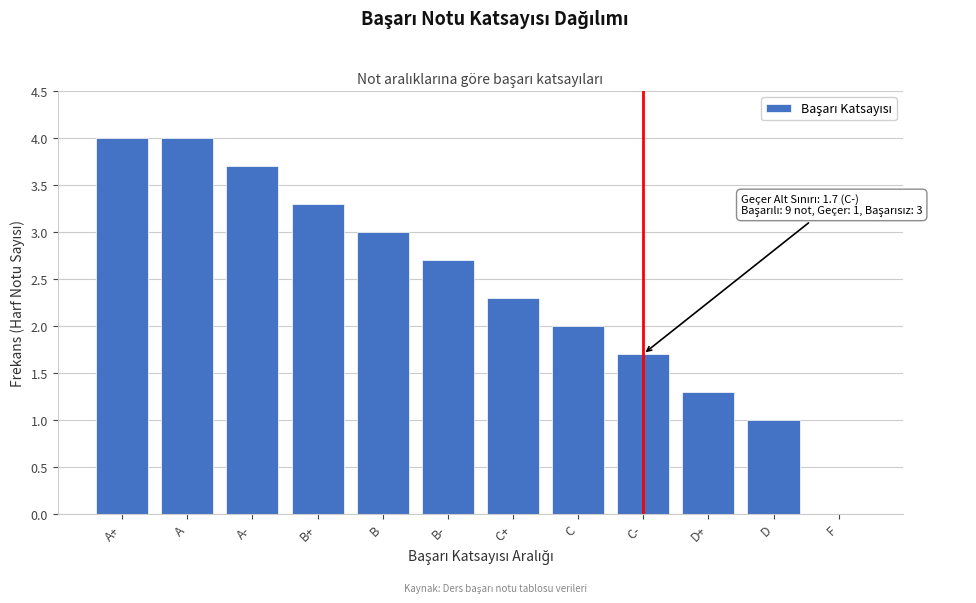

Reading right to left, extract all data points from this chart.

F=0.0	D=1.0	D+=1.3	C-=1.7	C=2.0	C+=2.3	B-=2.7	B=3.0	B+=3.3	A-=3.7	A=4.0	A+=4.0